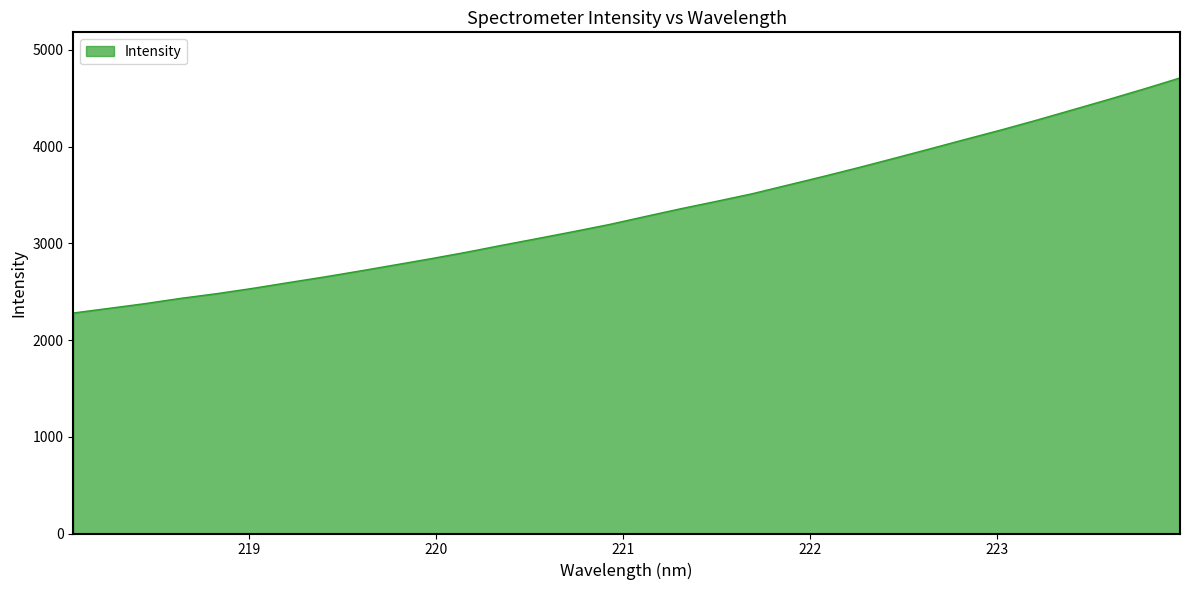

What is the minimum value shown in the chart?

2279.8